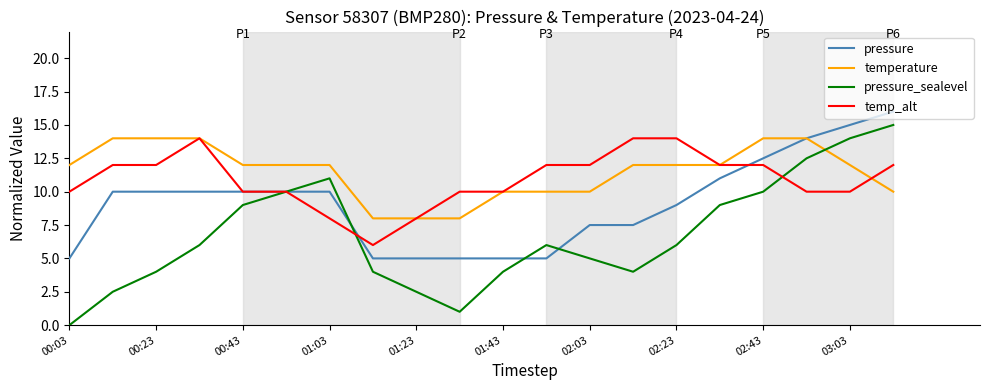

What is the highest value of the pressure_sealevel series?

15.0